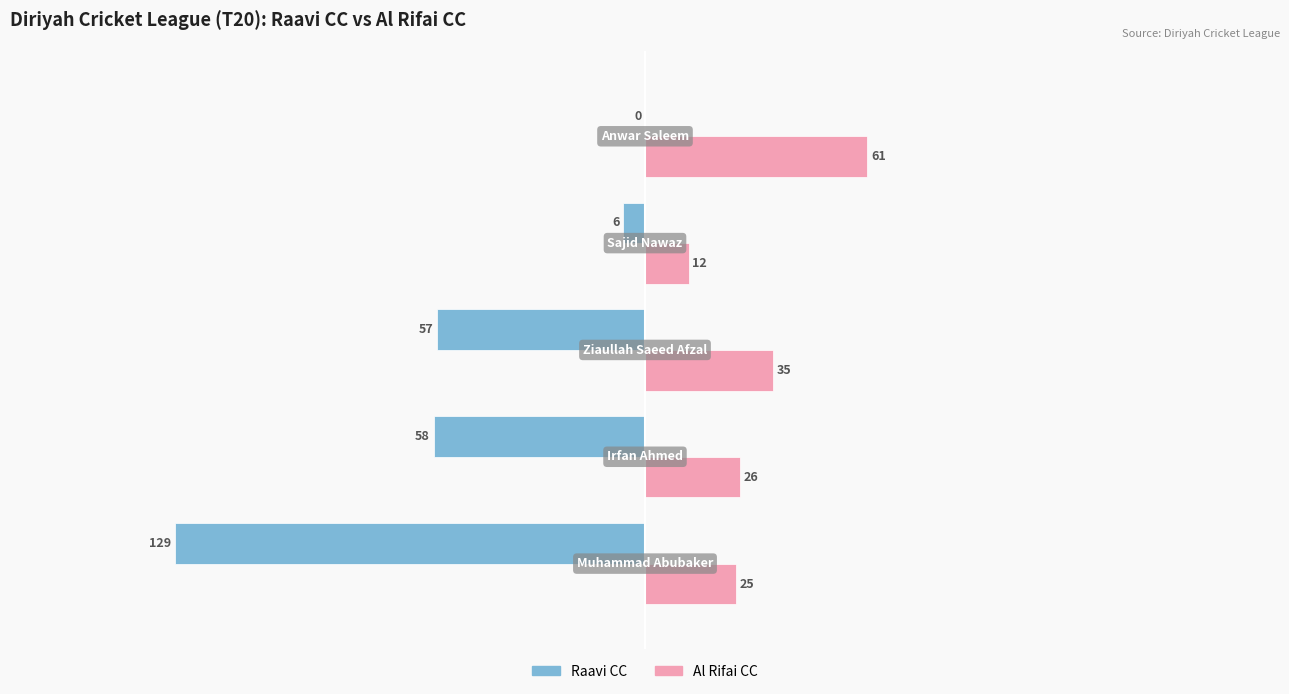

What is the sum of all Al Rifai CC values?

159